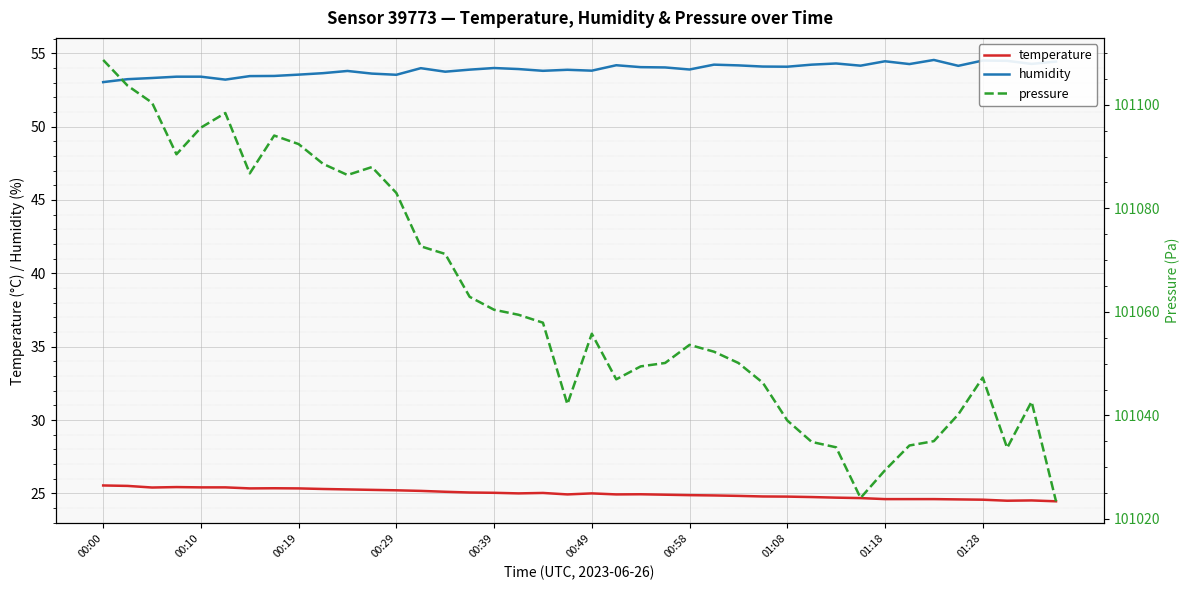

What is the sum of all temperature values?

999.6